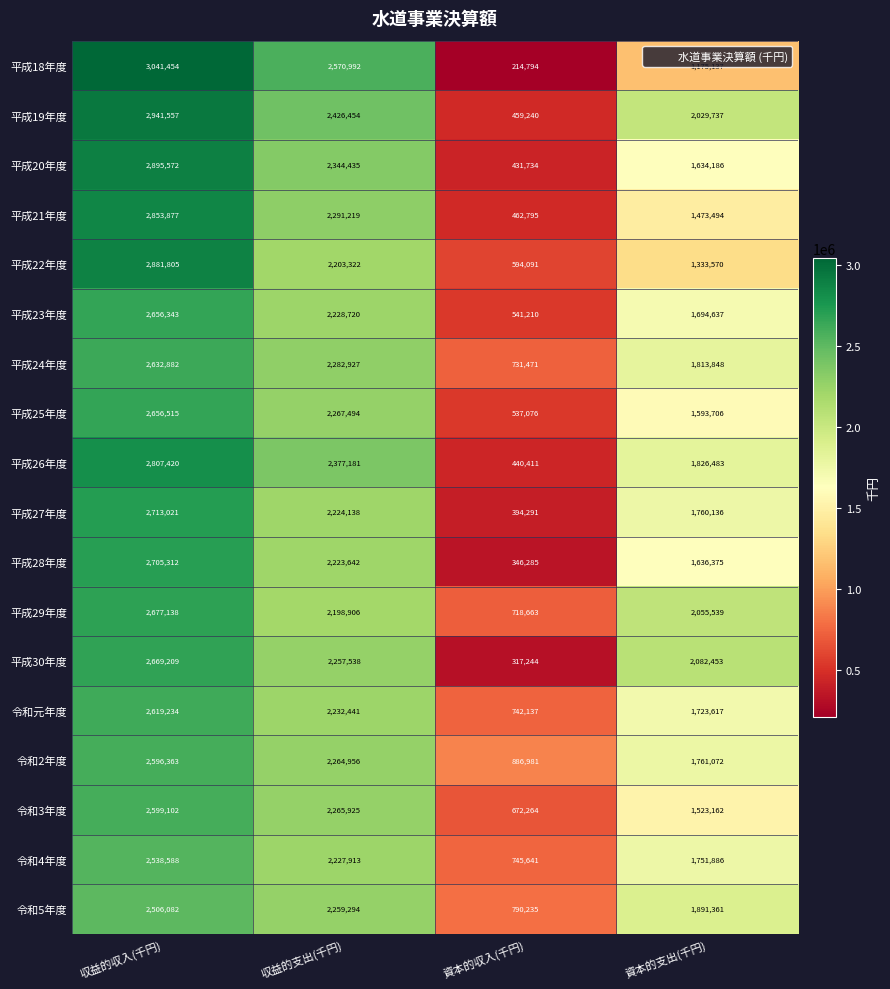

Which series has the largest total across all categories?

平成19年度